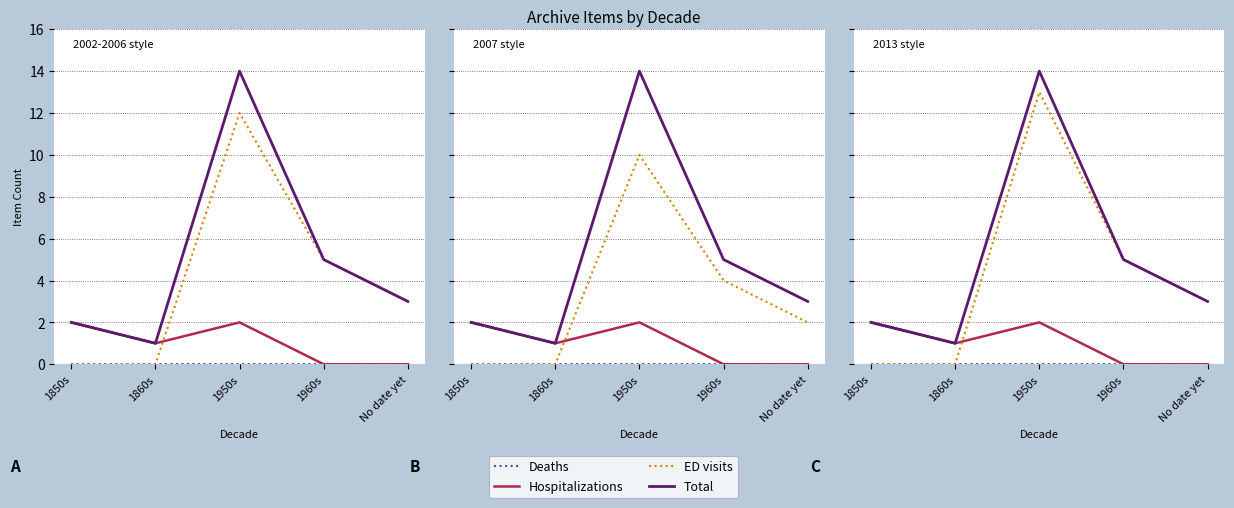

Between 1950s and No date yet, which is larger?

1950s